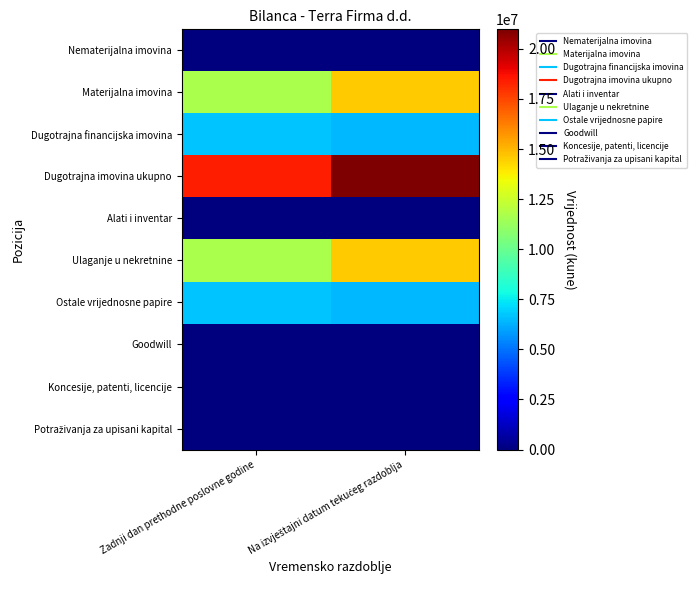

Which label corresponds to the smallest value in the chart?

Zadnji dan prethodne poslovne godine